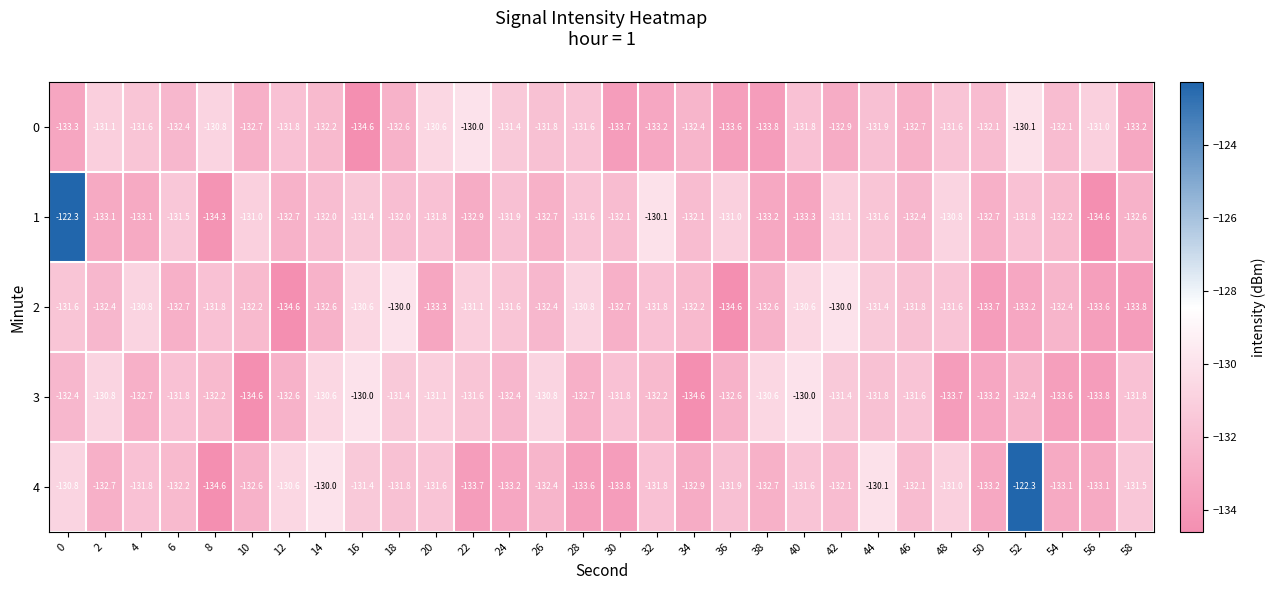

What is the difference between the second highest and second lowest values in the 2 series?

4.6